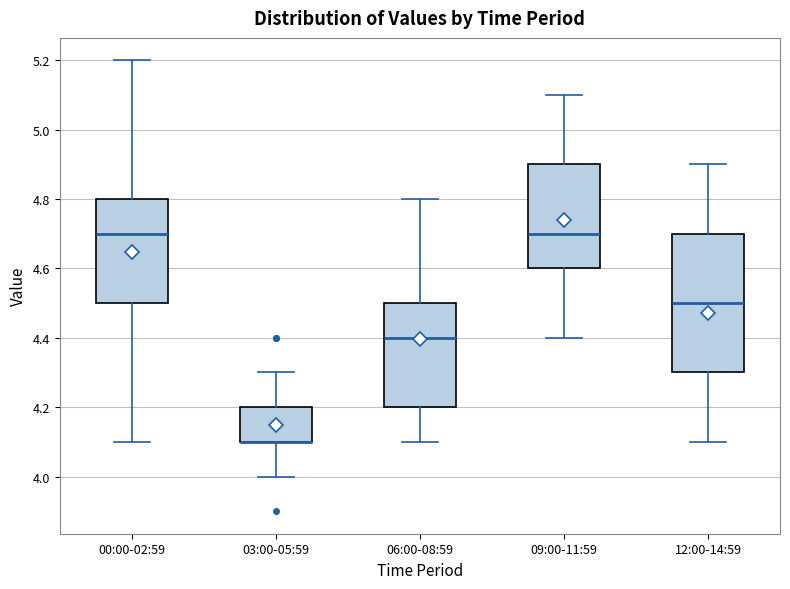

Comparing the boxes themselves (not the whiskers), which one is the tallest?

12:00-14:59